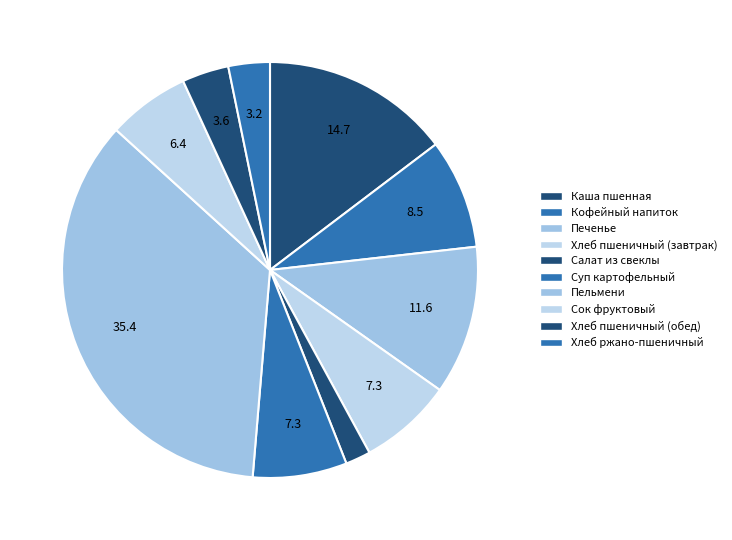

To the nearest percent, what is the difference between the largest and smallest slice percentages?

33%